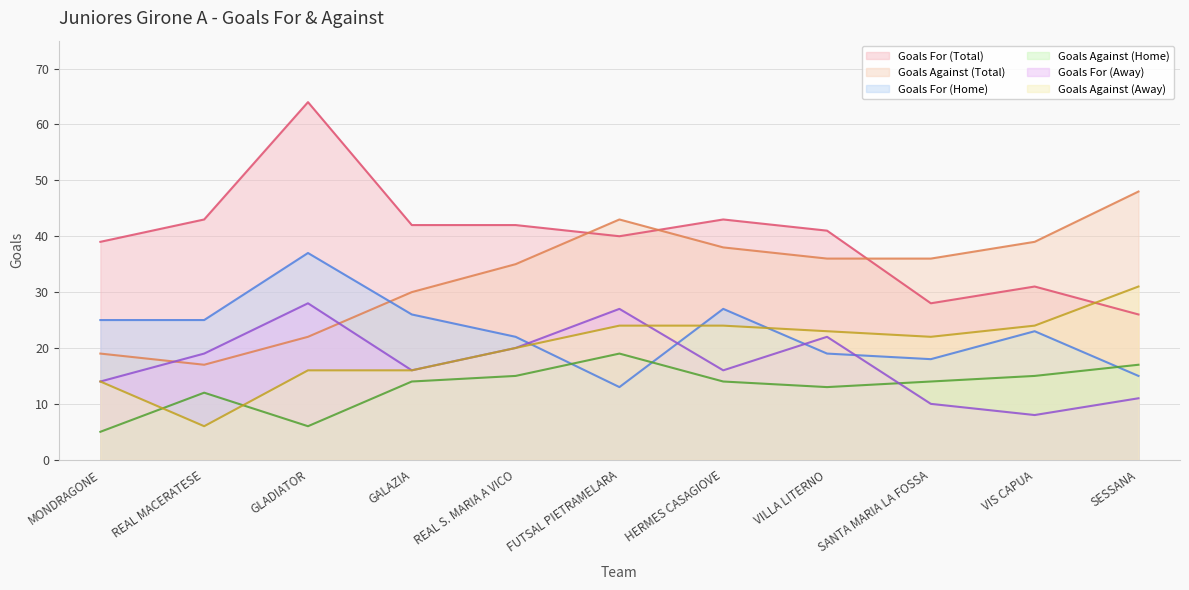

How many series are shown in this chart?

6